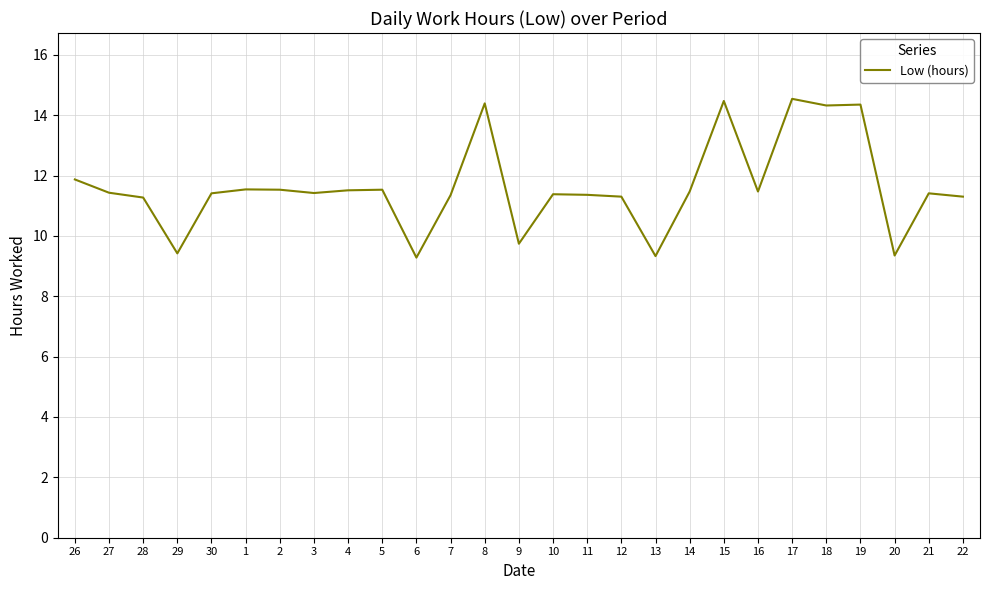

What is the maximum value shown in the chart?

14.5